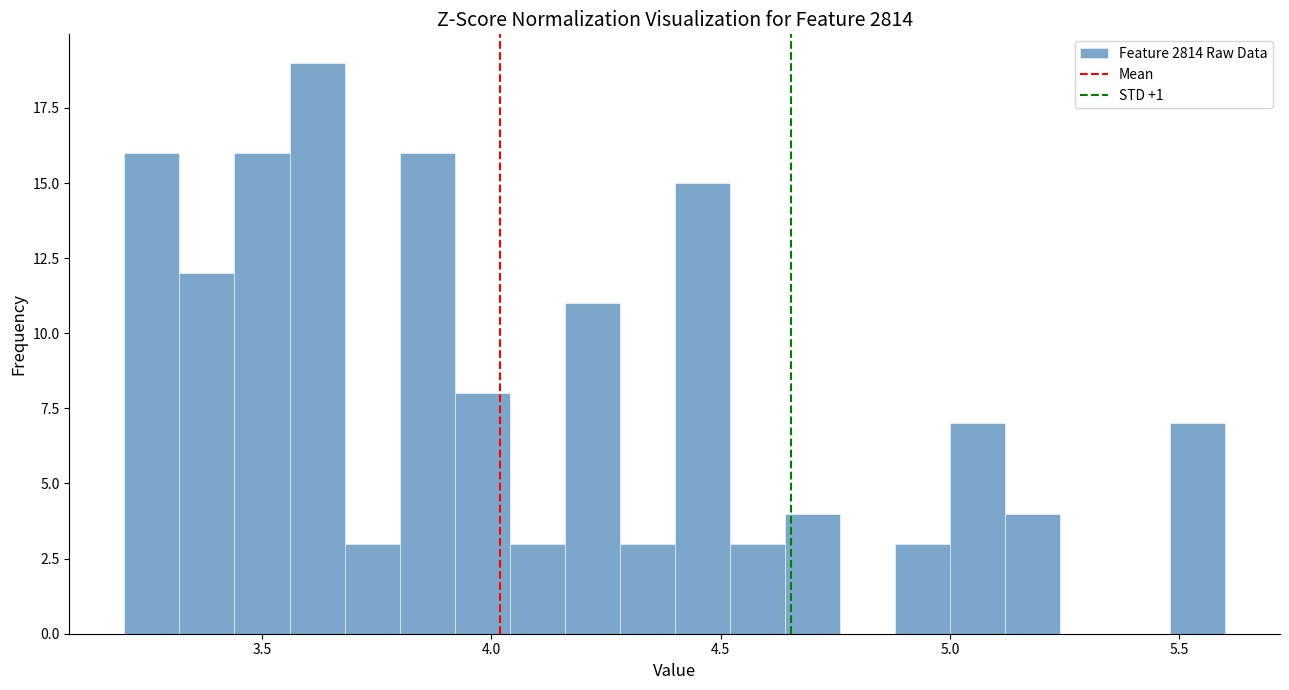

Around what value on the x-axis is the tallest bar? Give the approximate position of its centre, as read against the axis.

3.60